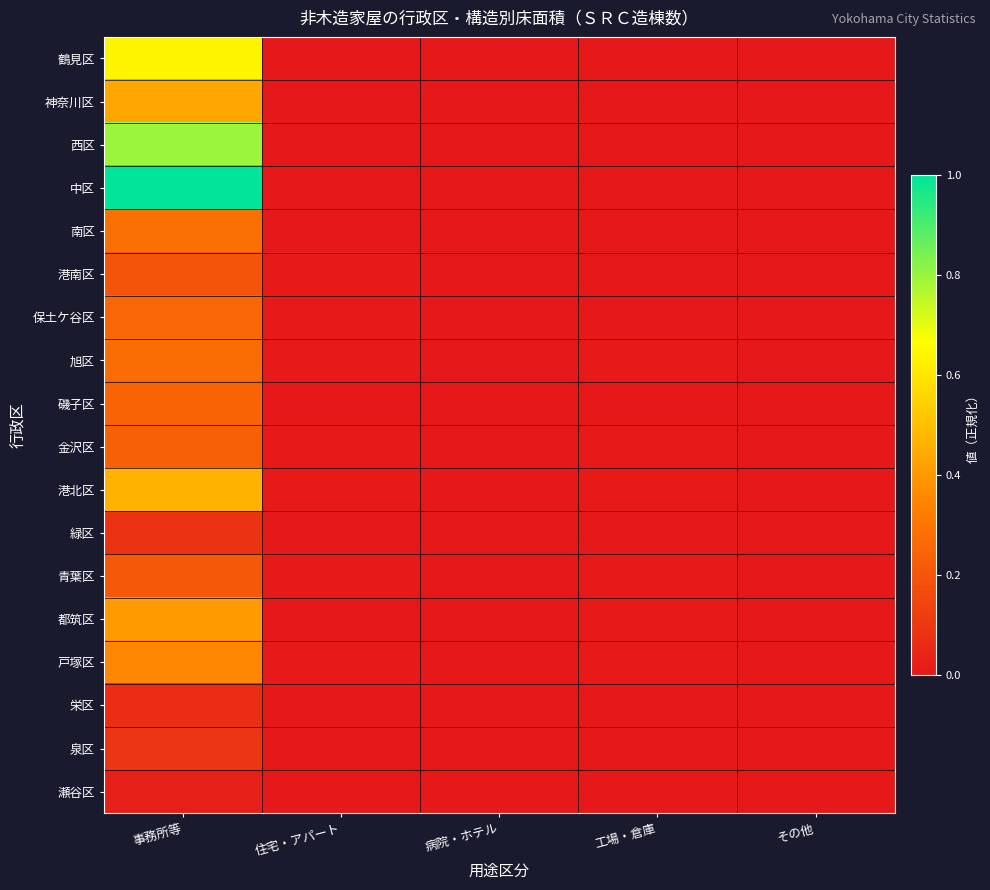

Reading left to right, list all the values displayed in this chart.

鶴見区: 事務所等=0.6	住宅・アパート=0.0	病院・ホテル=0.0	工場・倉庫=0.0	その他=0.0
神奈川区: 事務所等=0.4	住宅・アパート=0.0	病院・ホテル=0.0	工場・倉庫=0.0	その他=0.0
西区: 事務所等=0.8	住宅・アパート=0.0	病院・ホテル=0.0	工場・倉庫=0.0	その他=0.0
中区: 事務所等=1.0	住宅・アパート=0.0	病院・ホテル=0.0	工場・倉庫=0.0	その他=0.0
南区: 事務所等=0.3	住宅・アパート=0.0	病院・ホテル=0.0	工場・倉庫=0.0	その他=0.0
港南区: 事務所等=0.2	住宅・アパート=0.0	病院・ホテル=0.0	工場・倉庫=0.0	その他=0.0
保土ケ谷区: 事務所等=0.3	住宅・アパート=0.0	病院・ホテル=0.0	工場・倉庫=0.0	その他=0.0
旭区: 事務所等=0.3	住宅・アパート=0.0	病院・ホテル=0.0	工場・倉庫=0.0	その他=0.0
磯子区: 事務所等=0.2	住宅・アパート=0.0	病院・ホテル=0.0	工場・倉庫=0.0	その他=0.0
金沢区: 事務所等=0.2	住宅・アパート=0.0	病院・ホテル=0.0	工場・倉庫=0.0	その他=0.0
港北区: 事務所等=0.5	住宅・アパート=0.0	病院・ホテル=0.0	工場・倉庫=0.0	その他=0.0
緑区: 事務所等=0.1	住宅・アパート=0.0	病院・ホテル=0.0	工場・倉庫=0.0	その他=0.0
青葉区: 事務所等=0.2	住宅・アパート=0.0	病院・ホテル=0.0	工場・倉庫=0.0	その他=0.0
都筑区: 事務所等=0.4	住宅・アパート=0.0	病院・ホテル=0.0	工場・倉庫=0.0	その他=0.0
戸塚区: 事務所等=0.4	住宅・アパート=0.0	病院・ホテル=0.0	工場・倉庫=0.0	その他=0.0
栄区: 事務所等=0.1	住宅・アパート=0.0	病院・ホテル=0.0	工場・倉庫=0.0	その他=0.0
泉区: 事務所等=0.1	住宅・アパート=0.0	病院・ホテル=0.0	工場・倉庫=0.0	その他=0.0
瀬谷区: 事務所等=0.0	住宅・アパート=0.0	病院・ホテル=0.0	工場・倉庫=0.0	その他=0.0